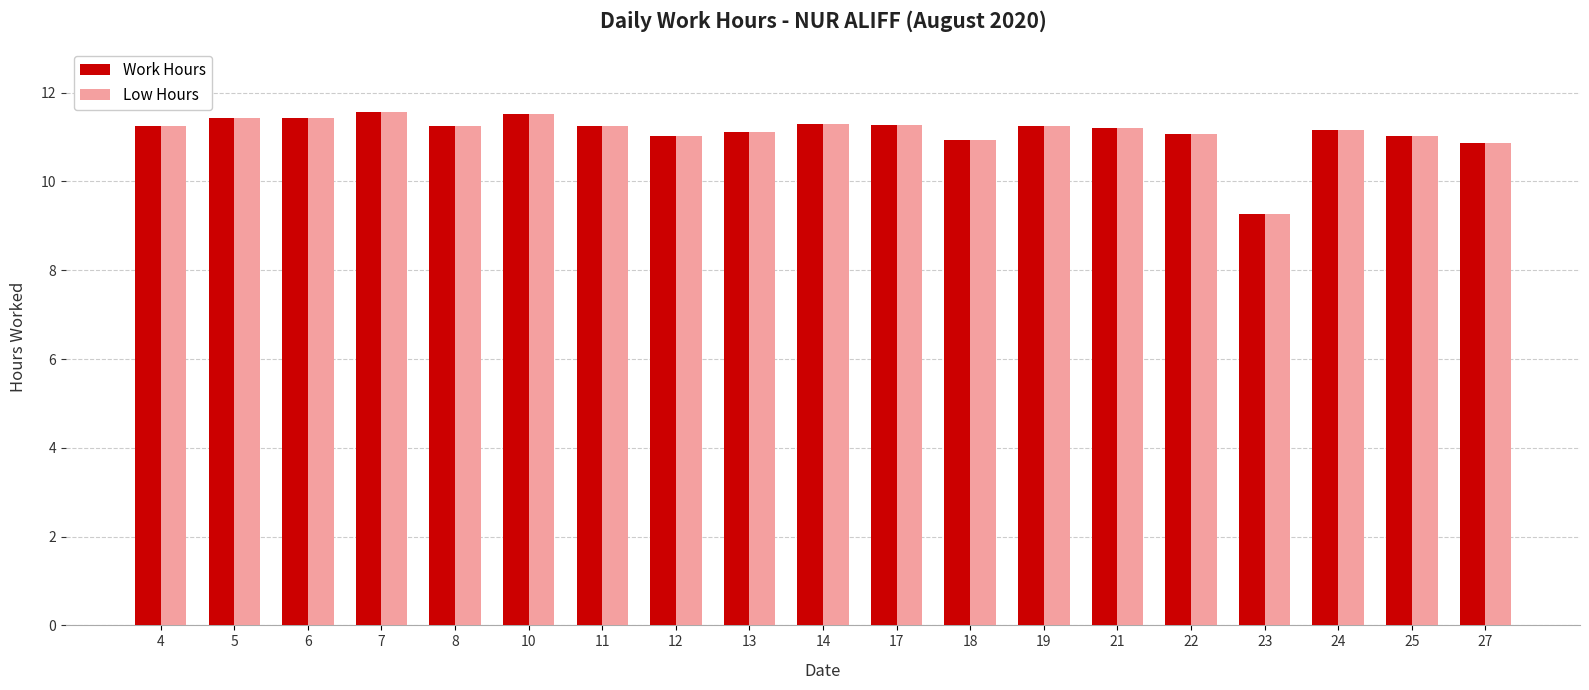

At how many categories does at least one series exceed 9?

19